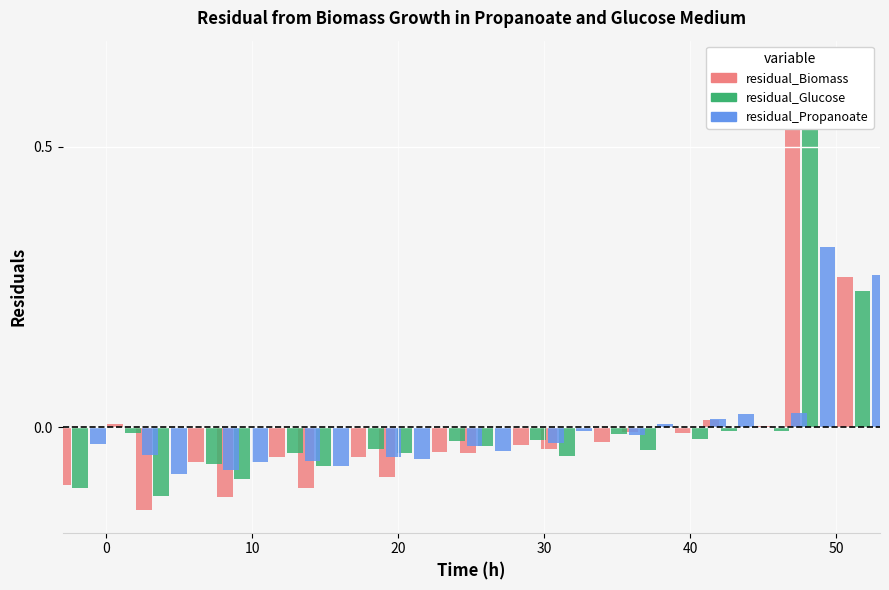

How many positive values does the Apr series have?

3